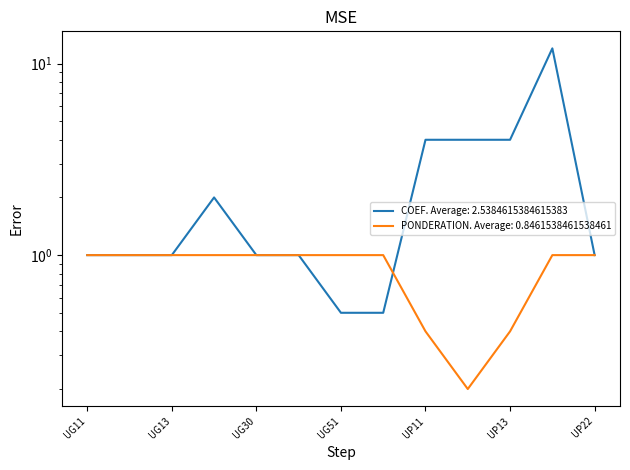

Between UG30 and UP11, which is larger?

UP11